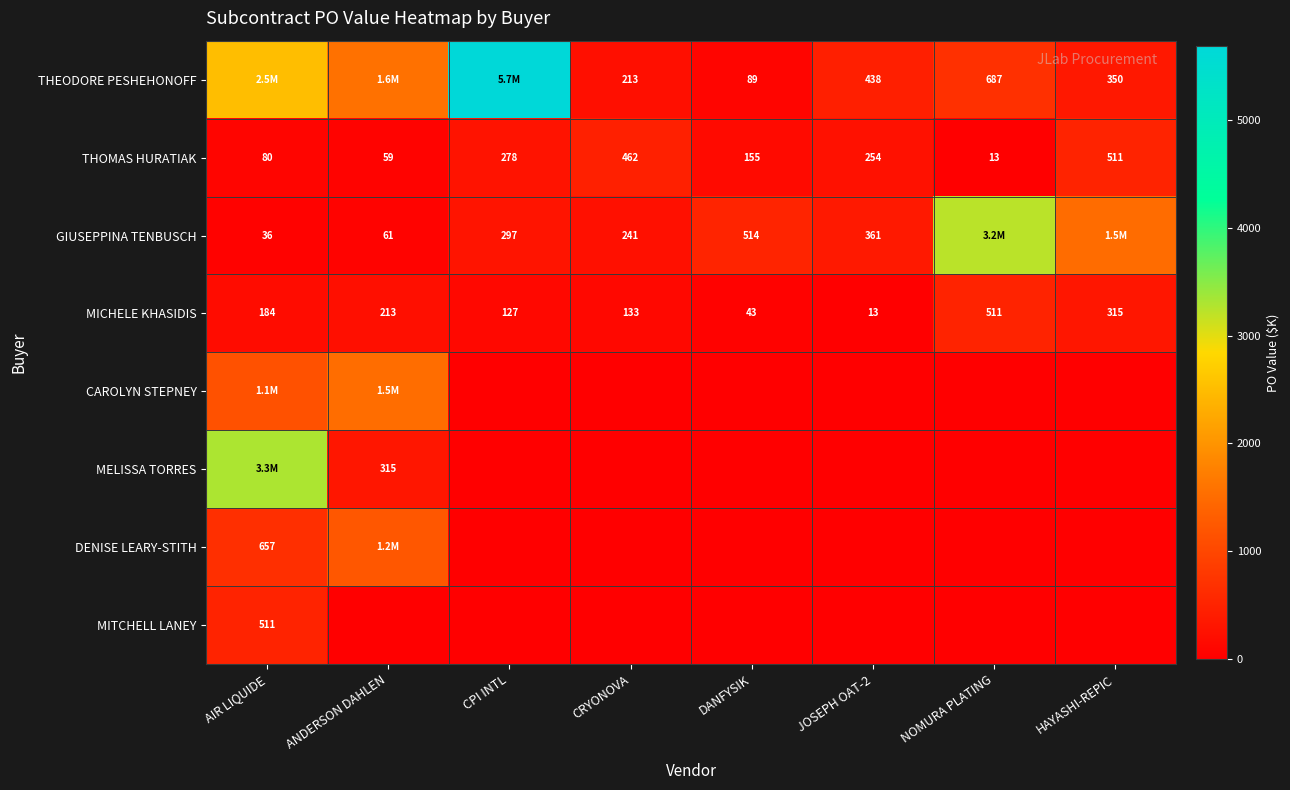

Which category has the highest value in the THOMAS HURATIAK series?

HAYASHI-REPIC